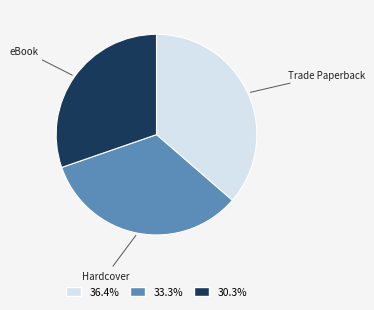

Is the sum of eBook and Hardcover greater than half?

Yes